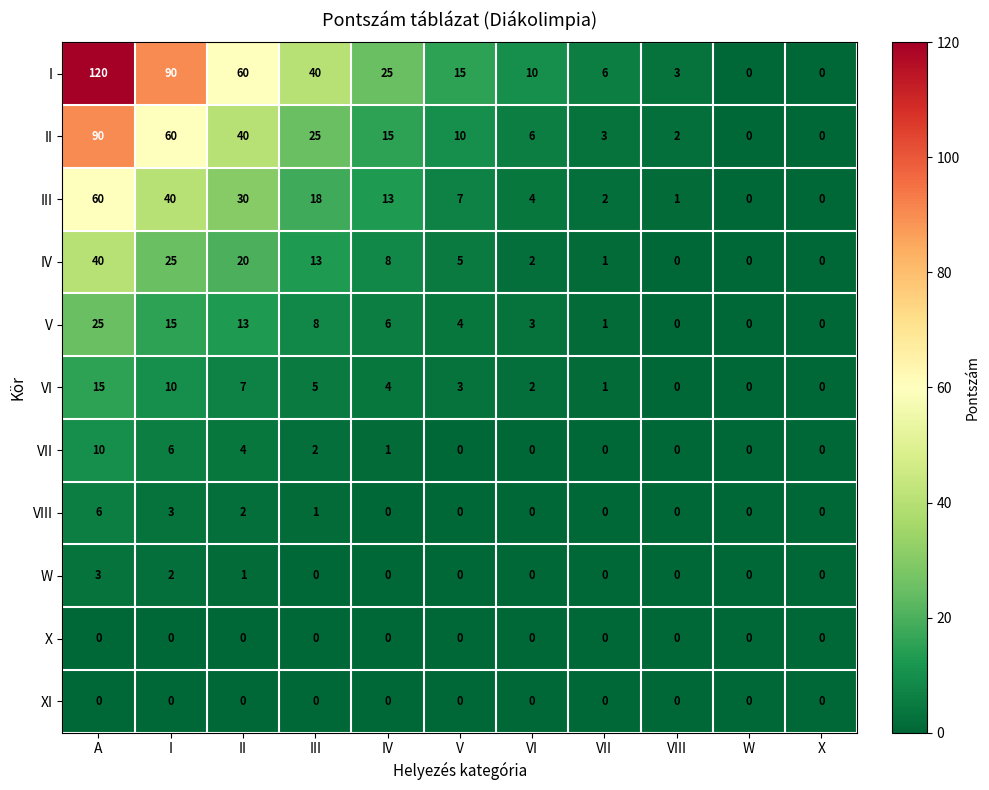

At how many categories does at least one series exceed 47?

3